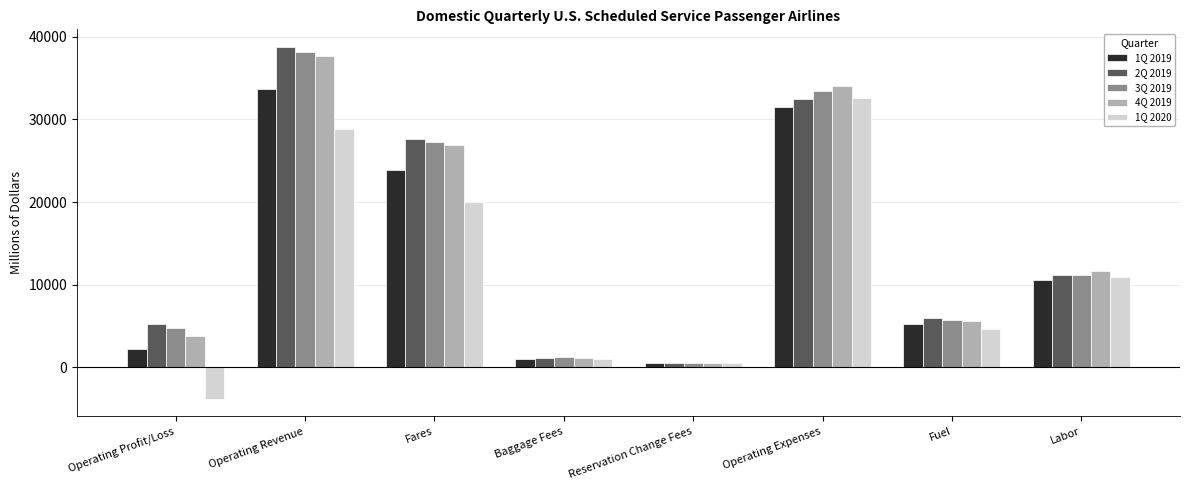

What value does the 1Q 2020 series have at Baggage Fees?

975.4